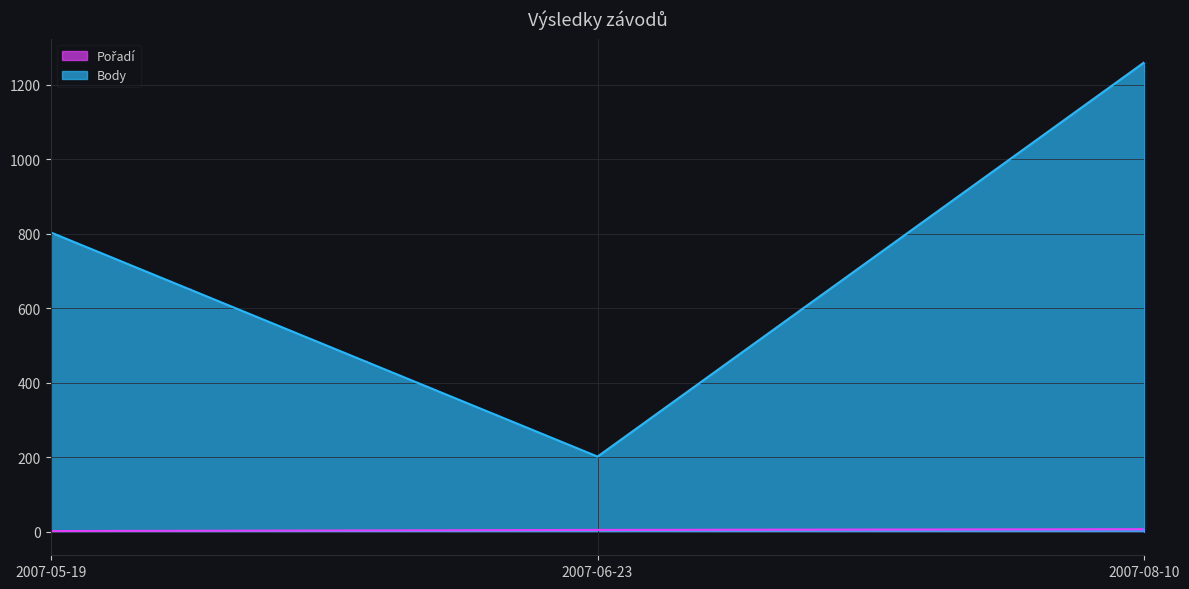

What position from the right is 2007-08-10?

1